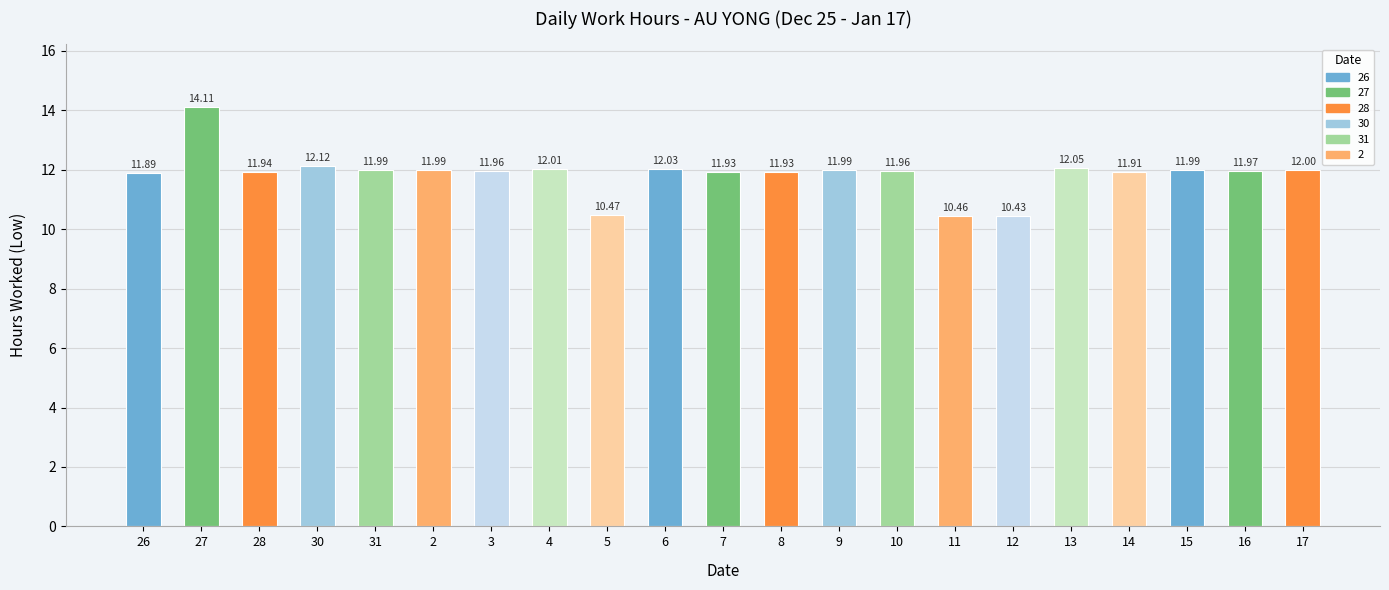

What is the sum of all values?

249.1